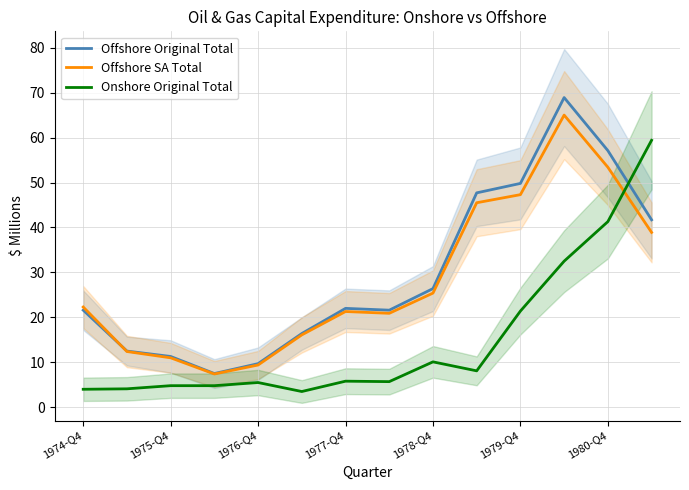

How many times do Offshore Original Total and Onshore Original Total cross each other?

1